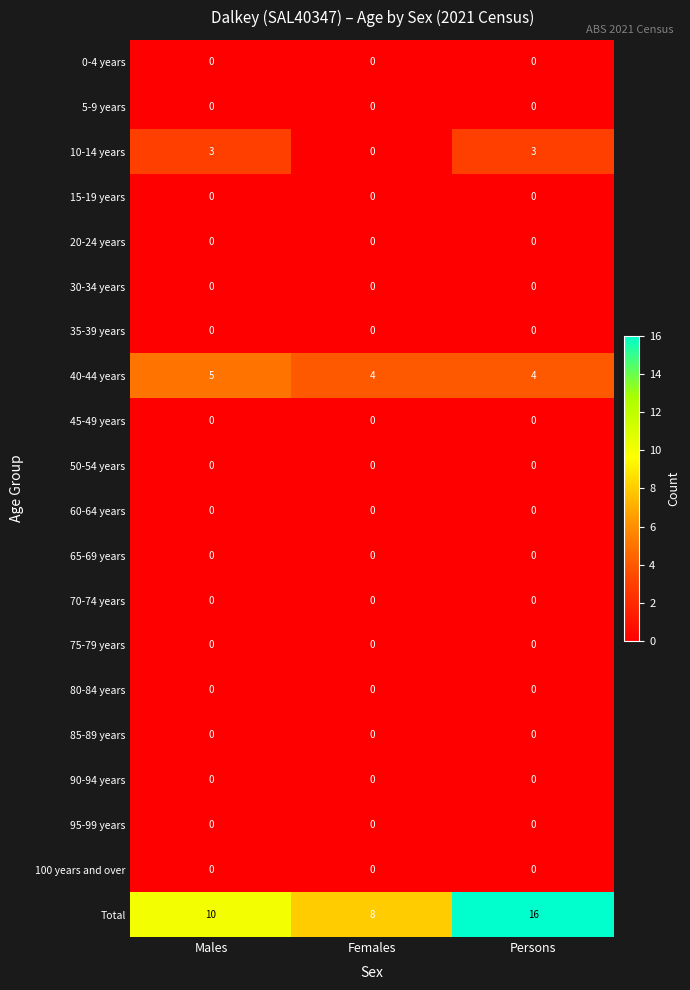

Which series has the widest spread of values?

Total